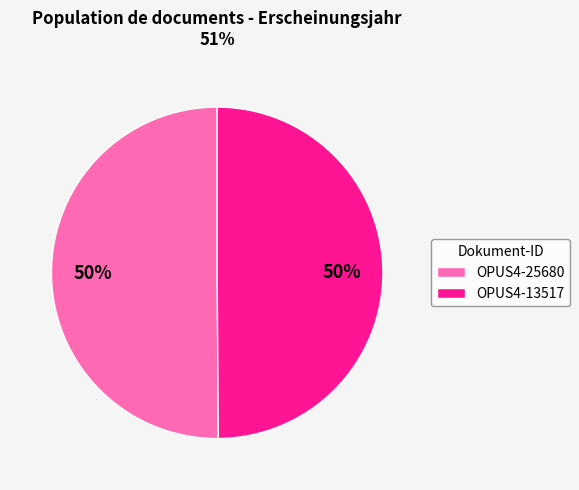

To the nearest percent, what is the average slice percentage?

50%